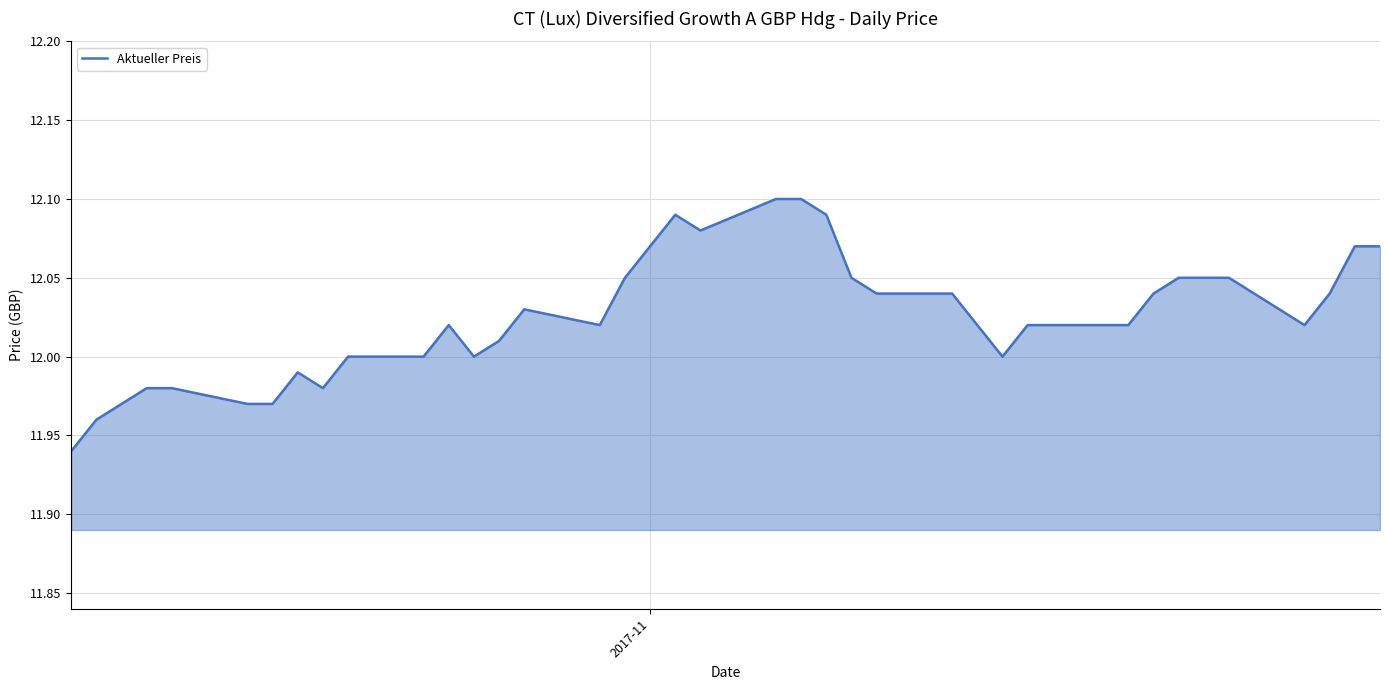

How many interior local peaks (higher than both neighbors) does the data have?

4